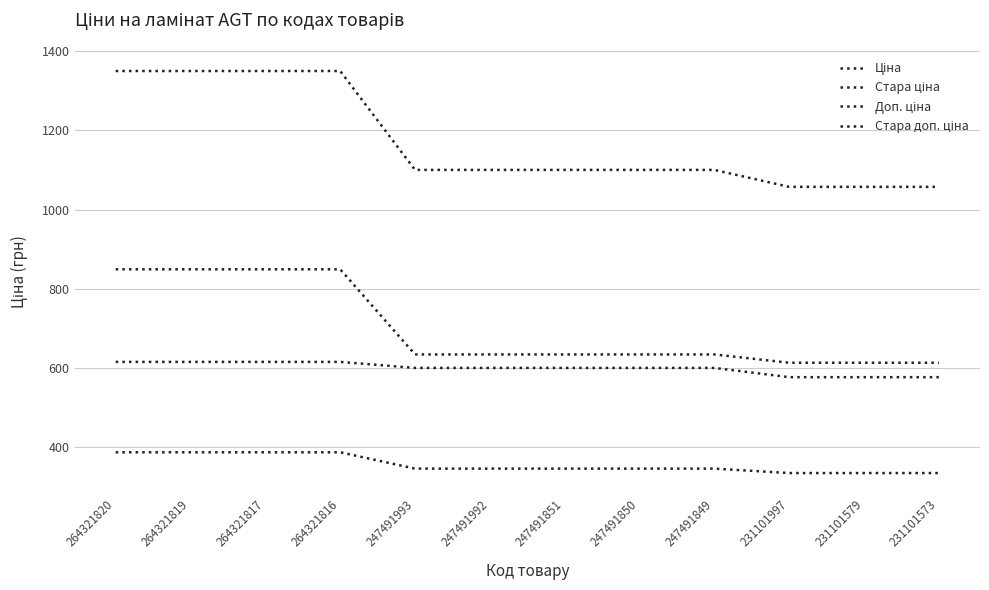

Rank the series at 231101573 from highest to lowest value.

Стара доп. ціна, Доп. ціна, Стара ціна, Ціна